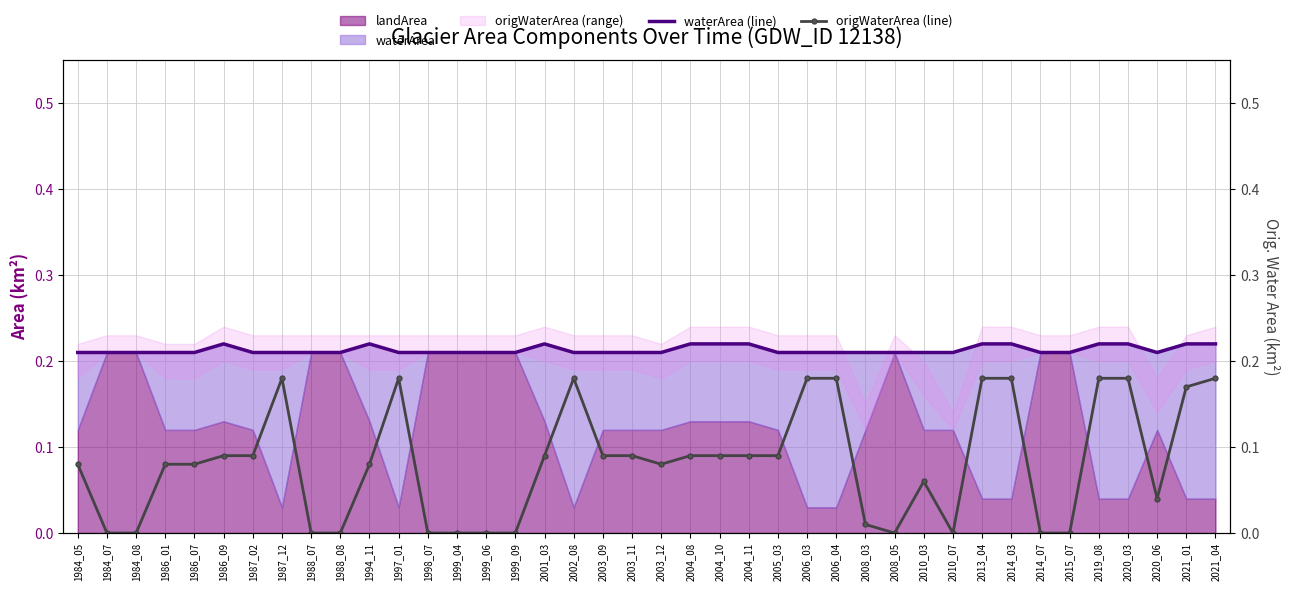

Is the value of origWaterArea (line) at 1984_07 greater than the value of waterArea (line) at 1984_07?

No